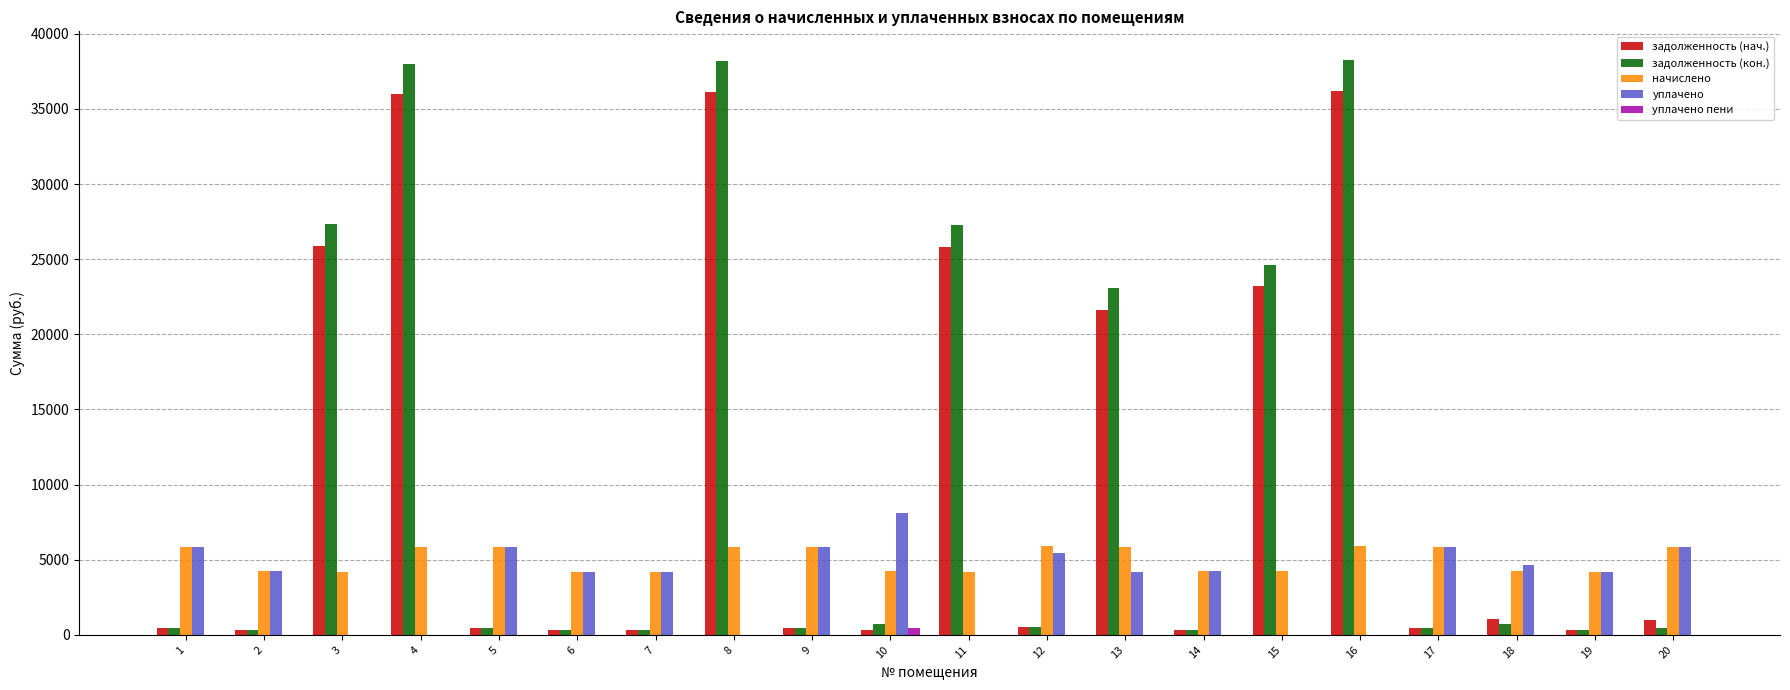

What is the total value across all series at 8?

80216.2